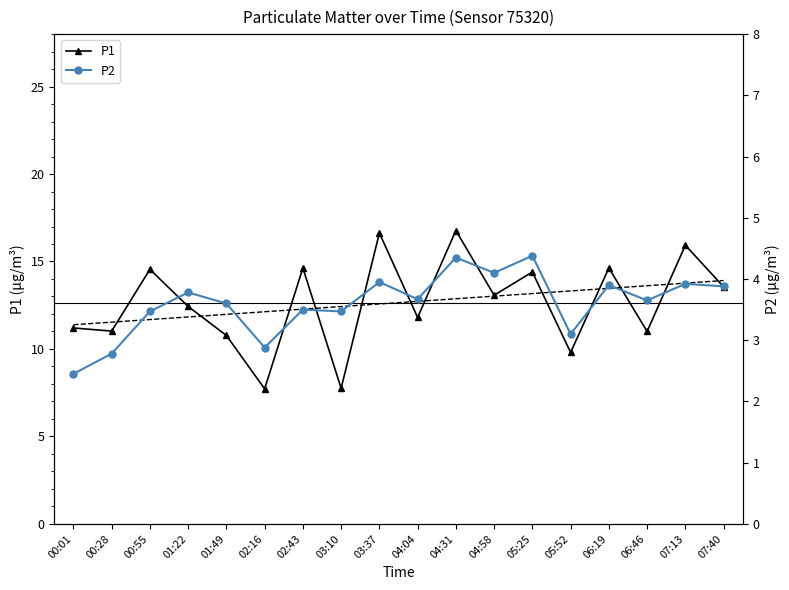

Reading left to right, transcribe all the data shown in this chart.

P1: 00:01=11.2	00:28=11.0	00:55=14.6	01:22=12.4	01:49=10.8	02:16=7.7	02:43=14.6	03:10=7.8	03:37=16.6	04:04=11.8	04:31=16.8	04:58=13.1	05:25=14.4	05:52=9.8	06:19=14.6	06:46=11.0	07:13=15.9	07:40=13.6
P1 trend: 00:01=11.4	00:28=11.5	00:55=11.7	01:22=11.8	01:49=12.0	02:16=12.1	02:43=12.3	03:10=12.4	03:37=12.6	04:04=12.7	04:31=12.9	04:58=13.0	05:25=13.2	05:52=13.3	06:19=13.5	06:46=13.6	07:13=13.8	07:40=13.9
P2: 00:01=2.5	00:28=2.8	00:55=3.5	01:22=3.8	01:49=3.6	02:16=2.9	02:43=3.5	03:10=3.5	03:37=4.0	04:04=3.7	04:31=4.3	04:58=4.1	05:25=4.4	05:52=3.1	06:19=3.9	06:46=3.6	07:13=3.9	07:40=3.9